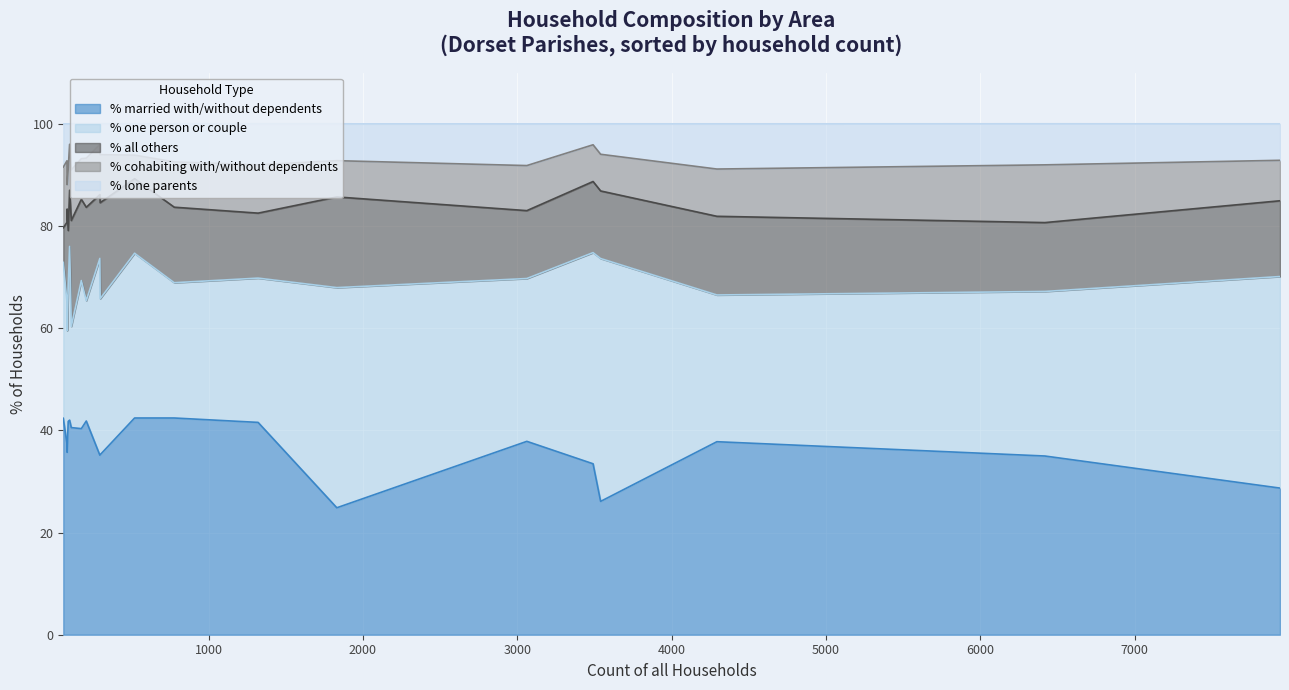

How many interior local peaks does the % cohabiting with/without dependents series have?

6